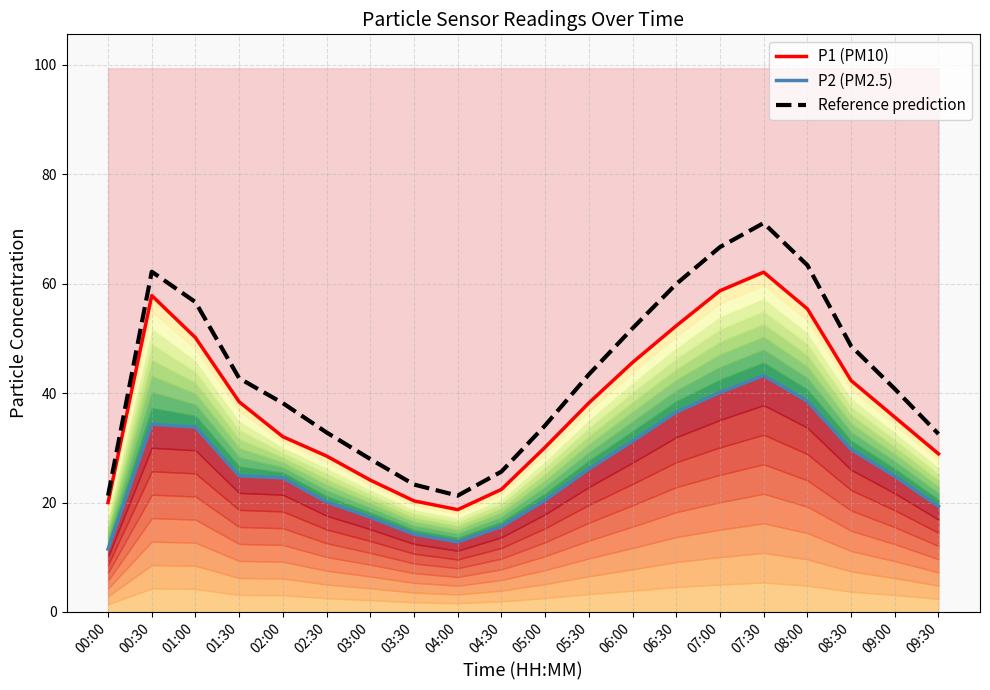

How many lines are shown in the chart?

3